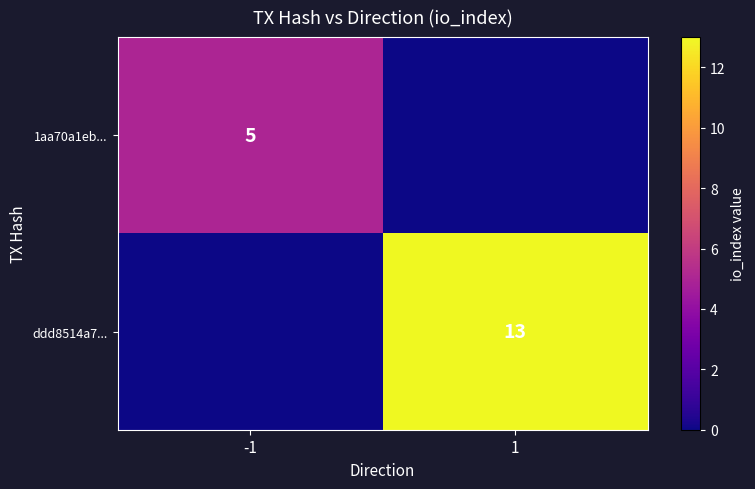

Is it true that 1aa70a1eb... equals 5 at -1?

True